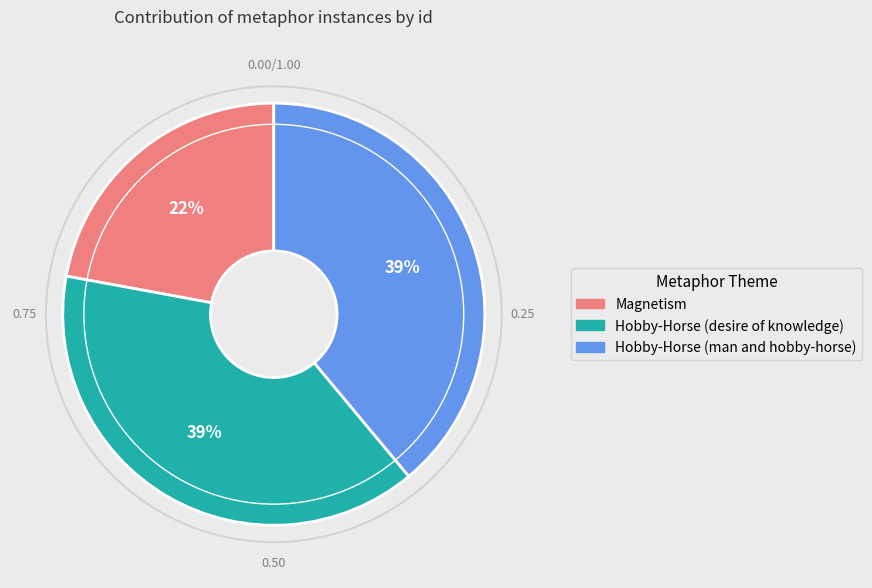

Between Hobby-Horse (man and hobby-horse) and Magnetism, which is larger?

Hobby-Horse (man and hobby-horse)